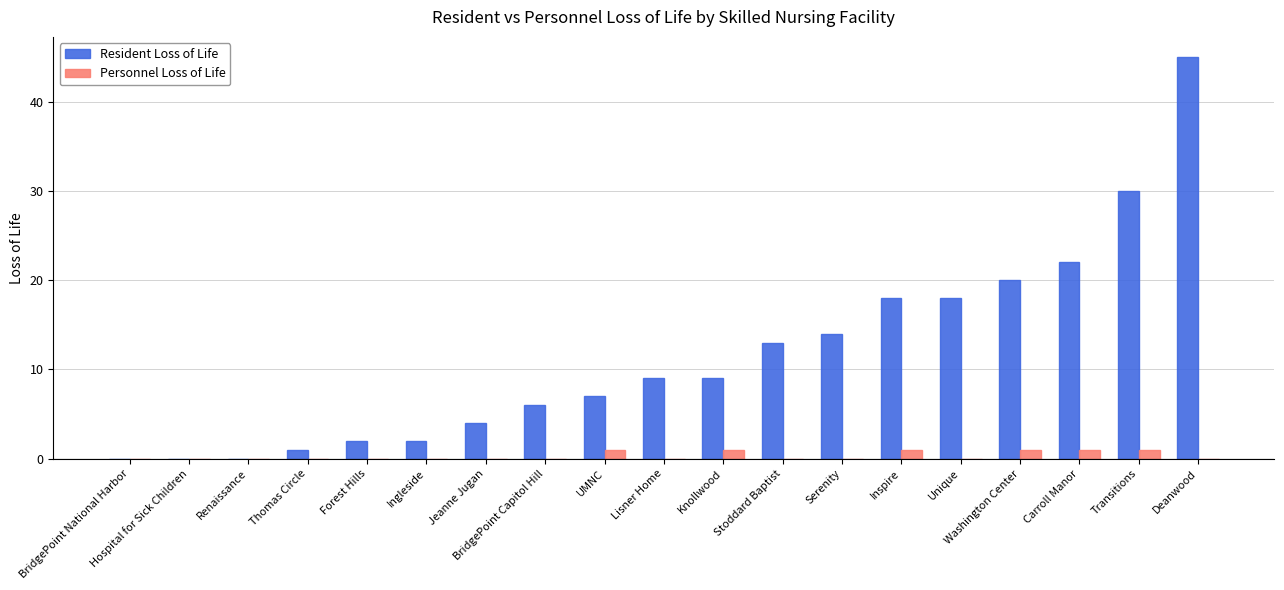

Does the chart contain stacked bars?

No